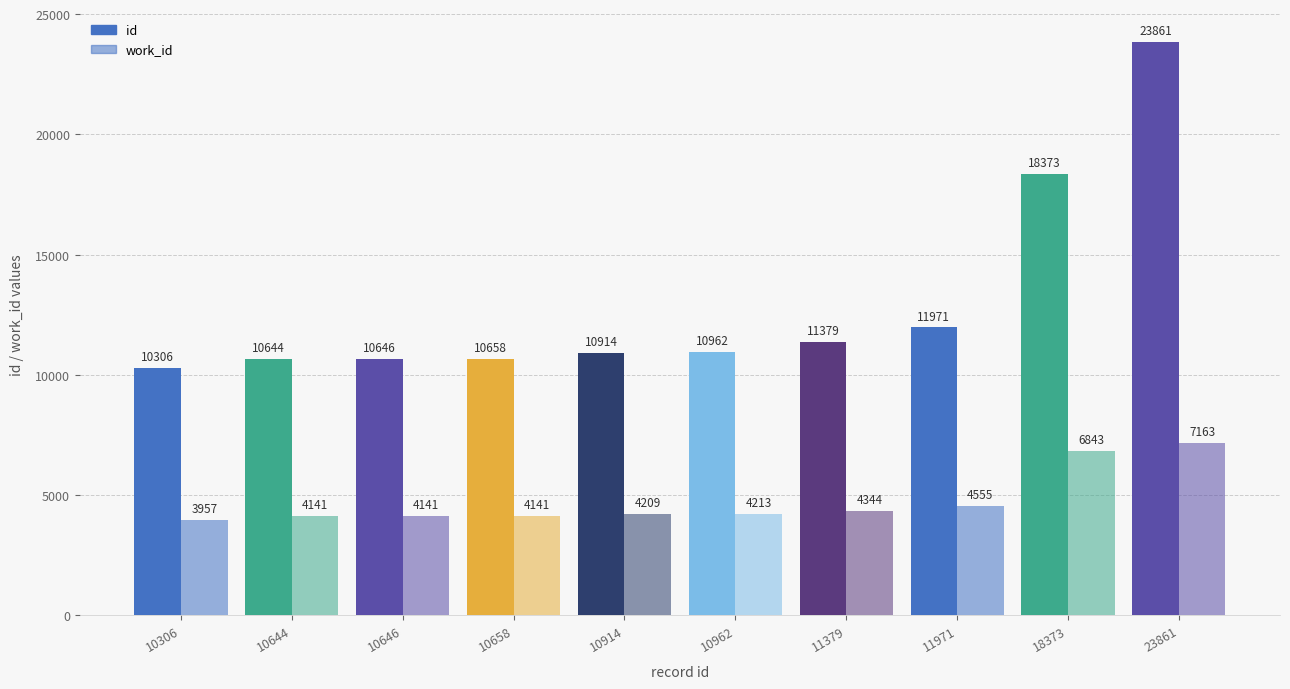

What is the spread (max minus min) of values at 10962?

6749